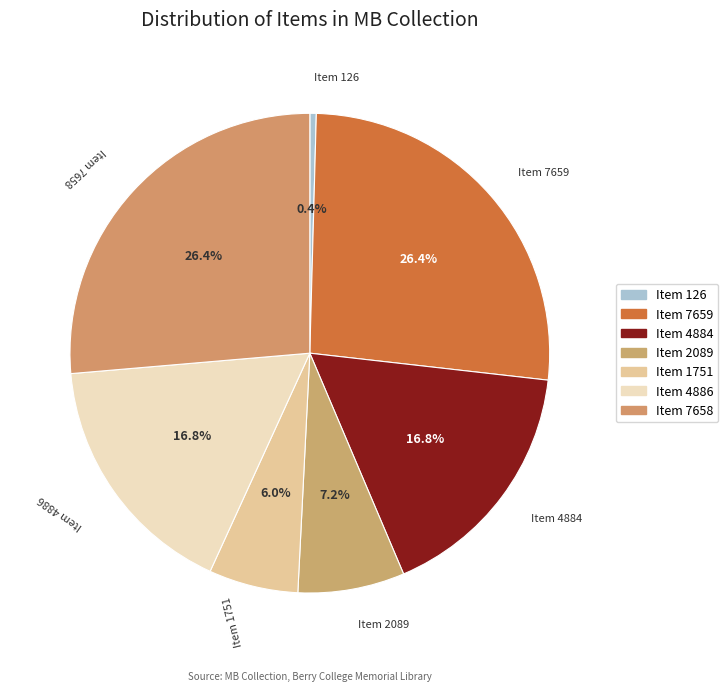

Does any single category account for the majority?

No